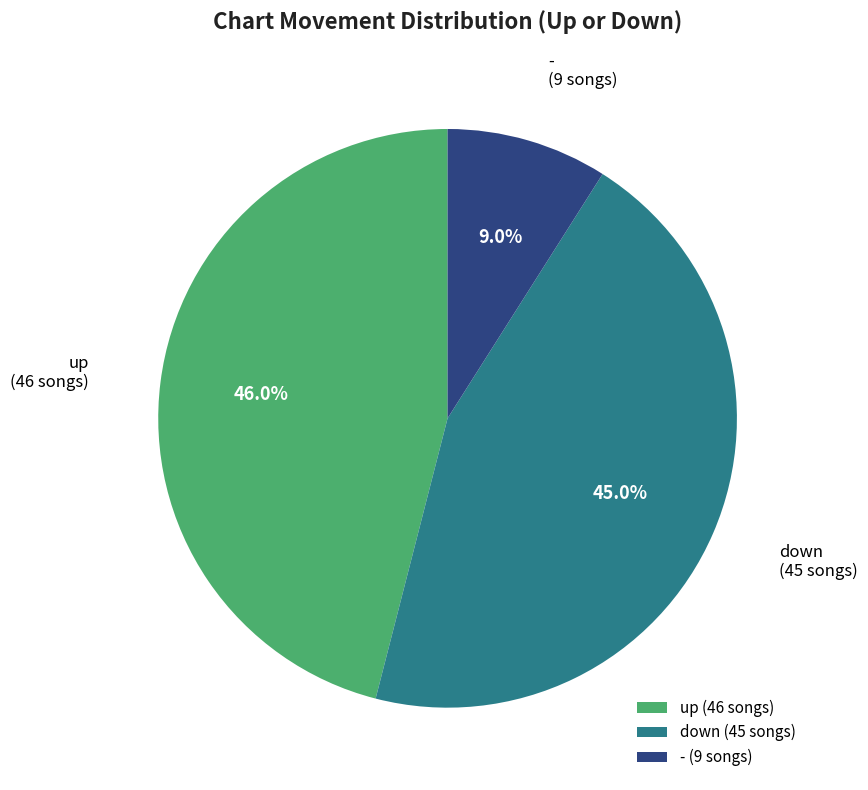

Is there any slice that represents more than half of the pie?

No